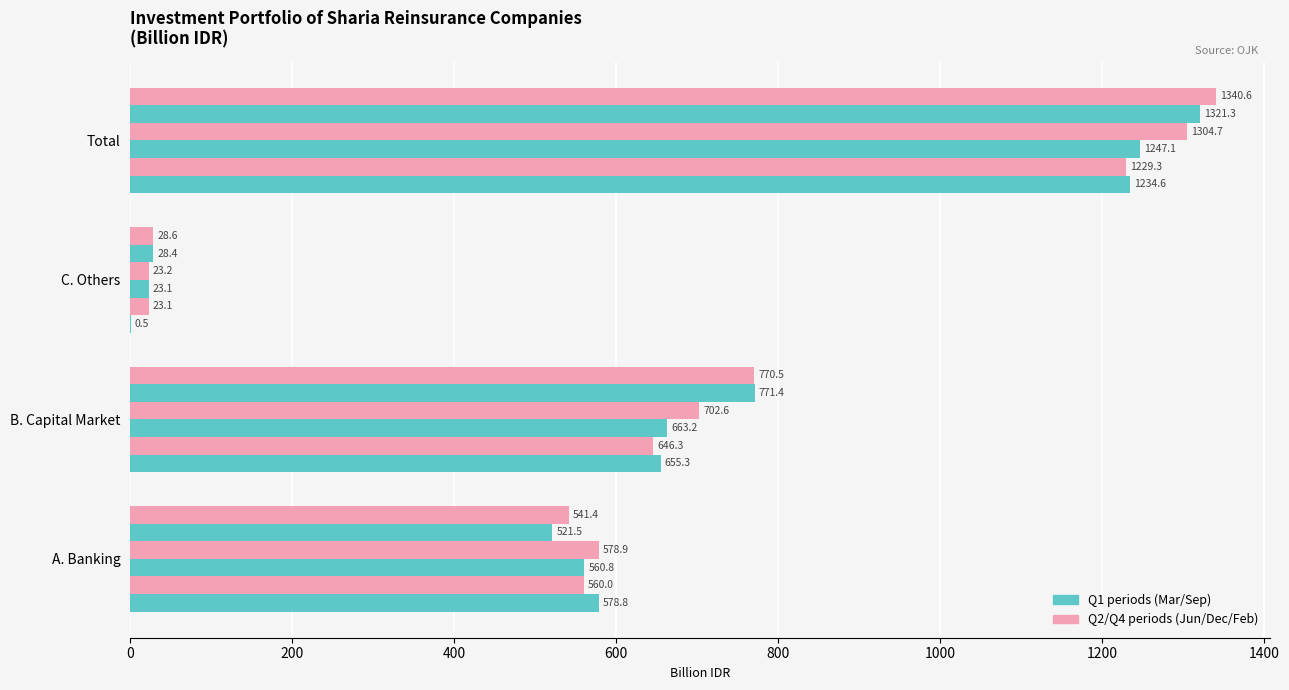

Count the number of data series in this chart.

6